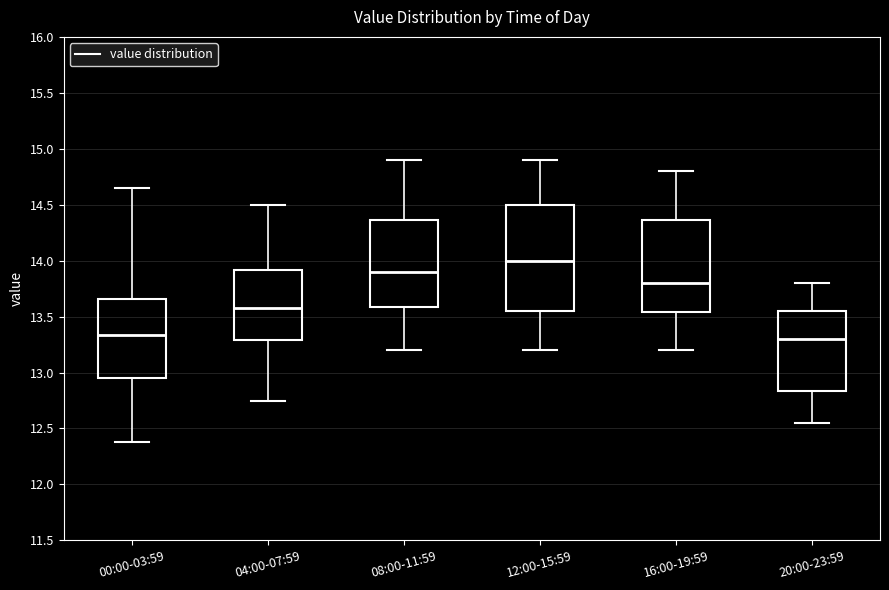

Which box's median line is the highest?

12:00-15:59